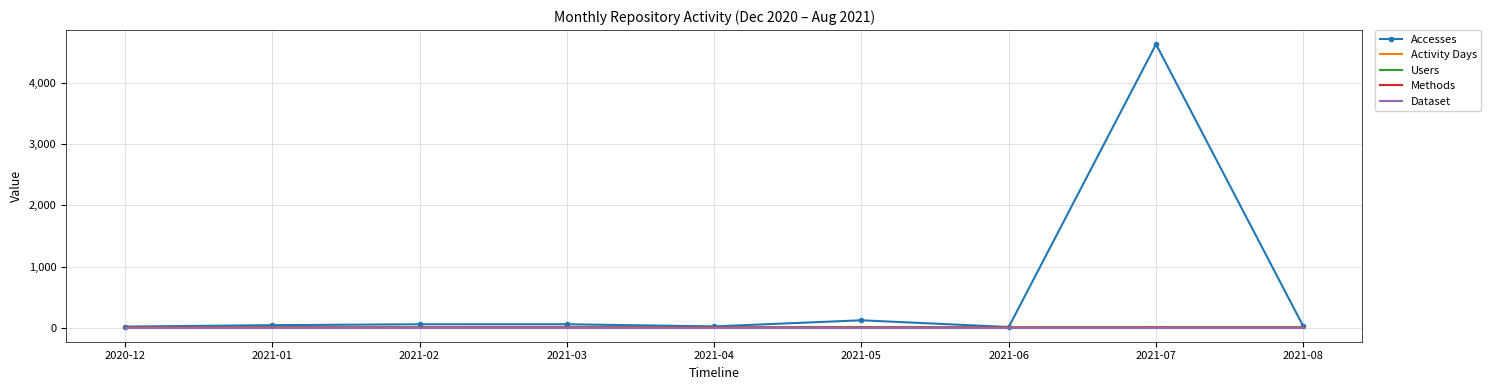

What is the greatest value displayed?

4637